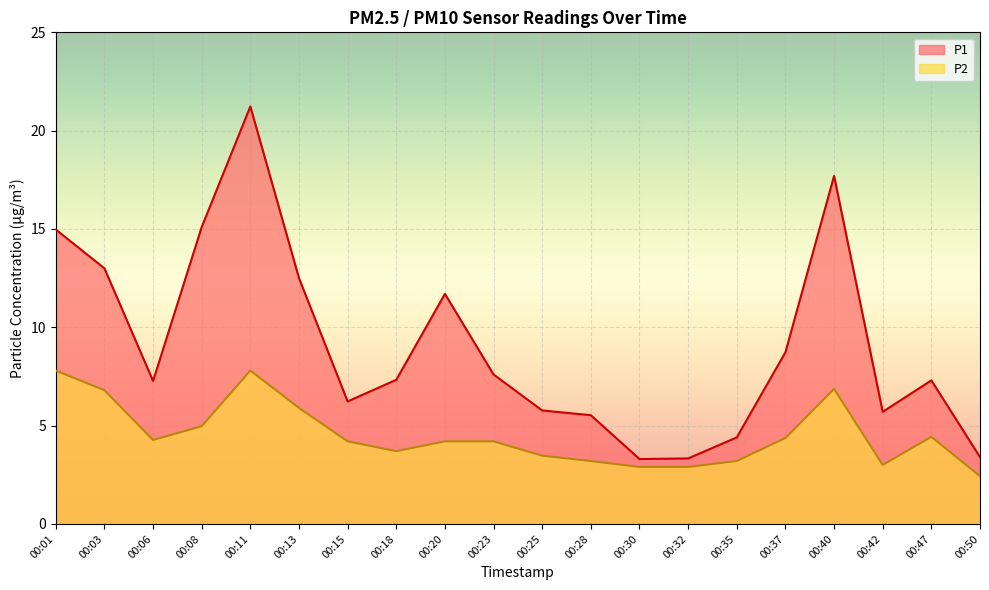

Where is the first local maximum for P2?

00:11